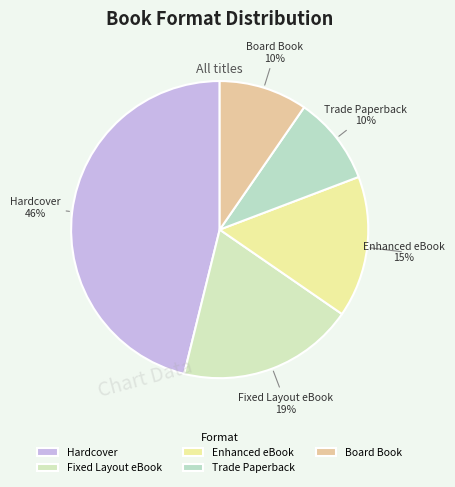

How many slices are in this pie chart?

5